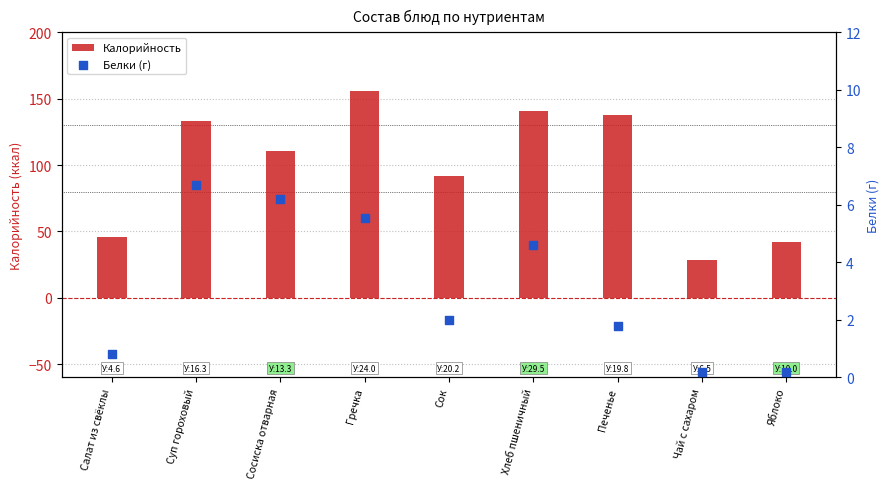

Which series has the largest total across all categories?

Калорийность